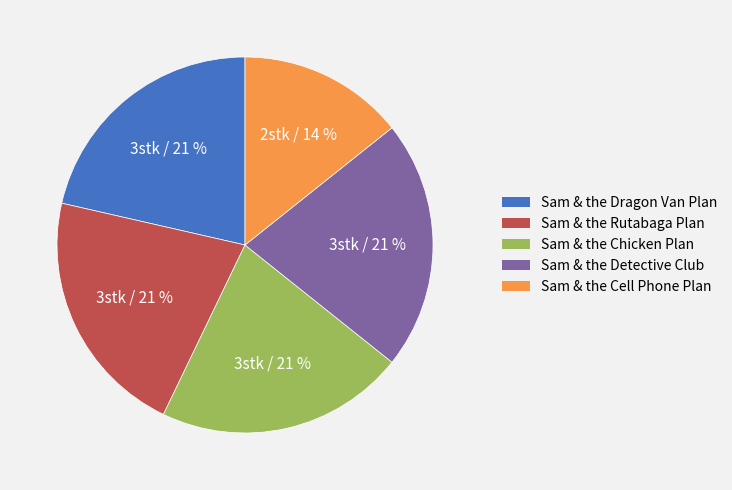

Which has a higher value, Sam & the Cell Phone Plan or Sam & the Rutabaga Plan?

Sam & the Rutabaga Plan